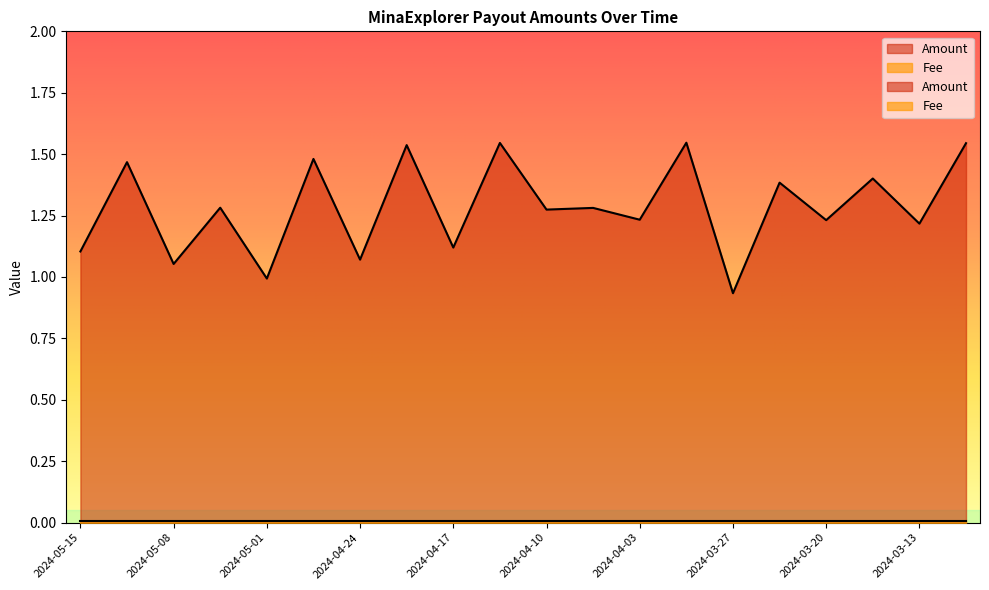

What is the value of the 18th point from the left?

1.4